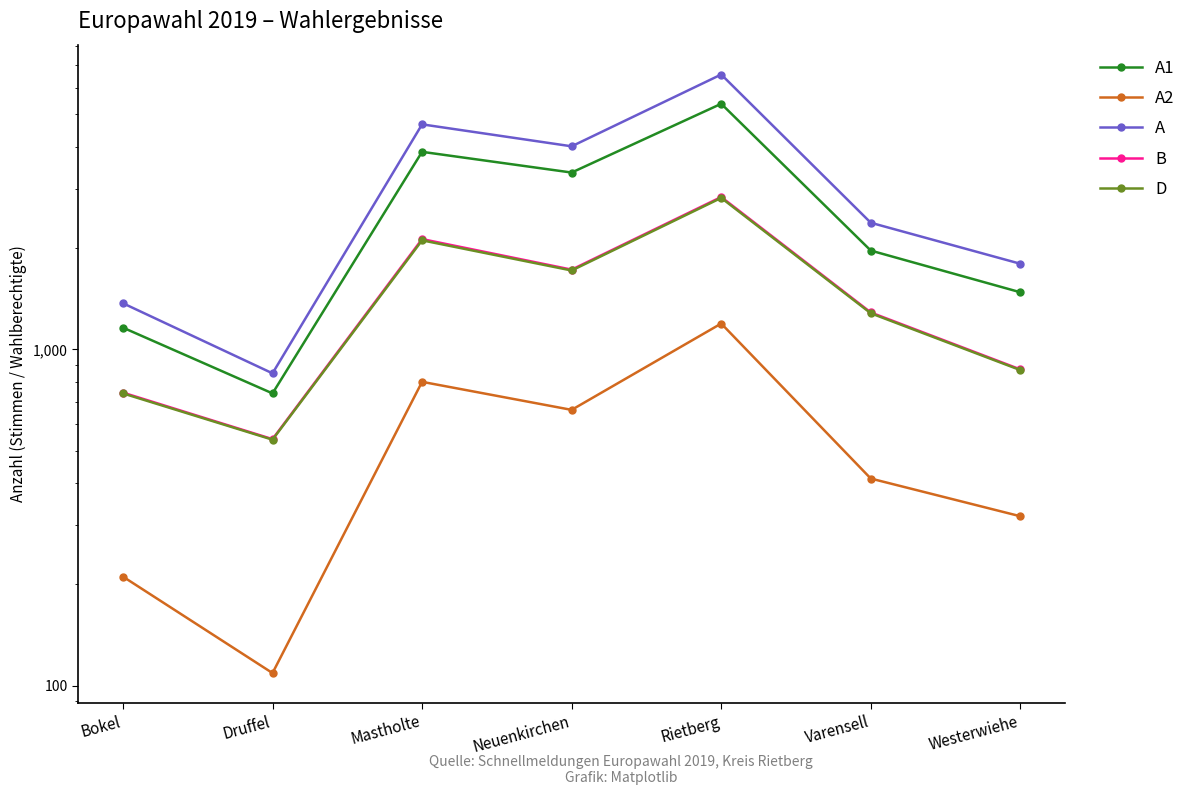

List the labels in order of D value, largest first.

Rietberg, Mastholte, Neuenkirchen, Varensell, Westerwiehe, Bokel, Druffel